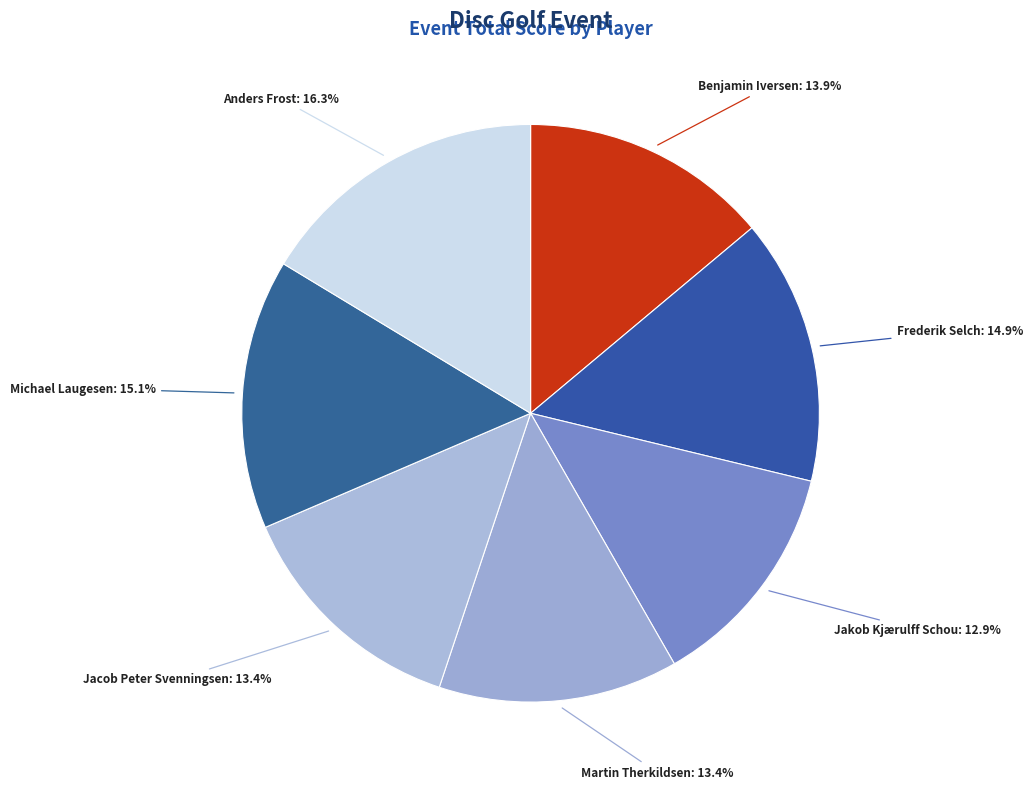

Count the number of slices in the pie.

7